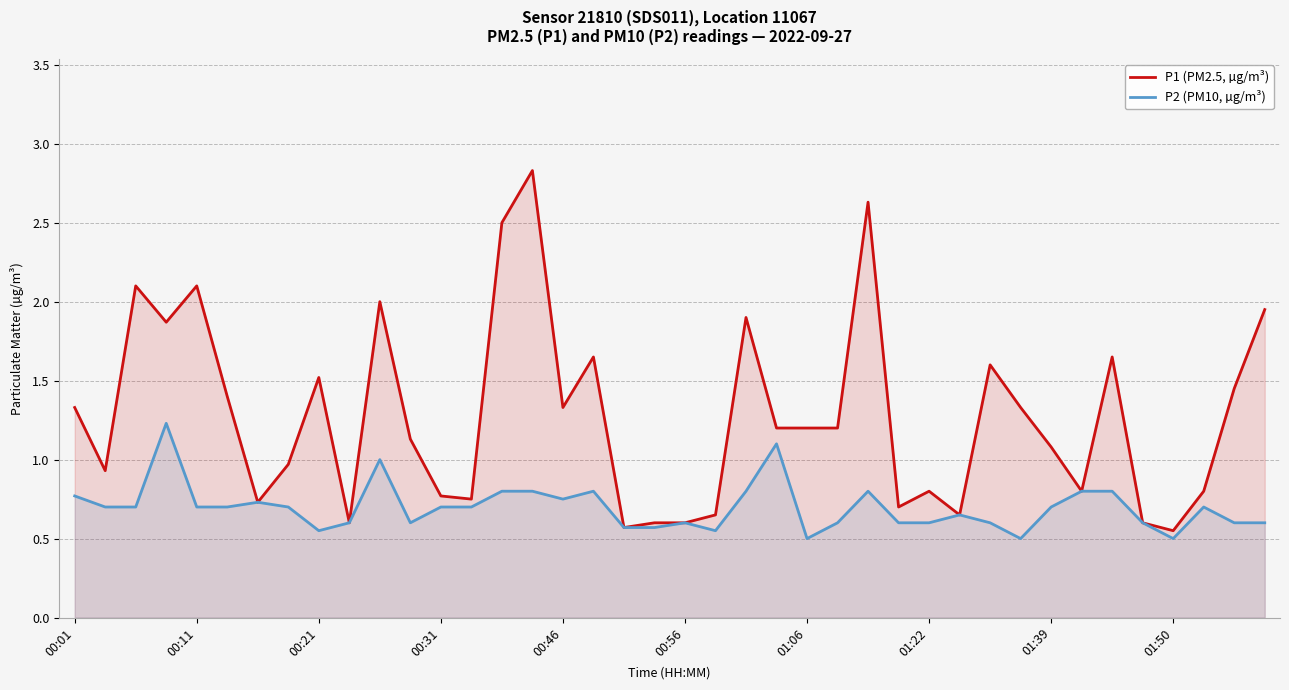

Which series has the largest range (max minus min)?

P1 (PM2.5, µg/m³)